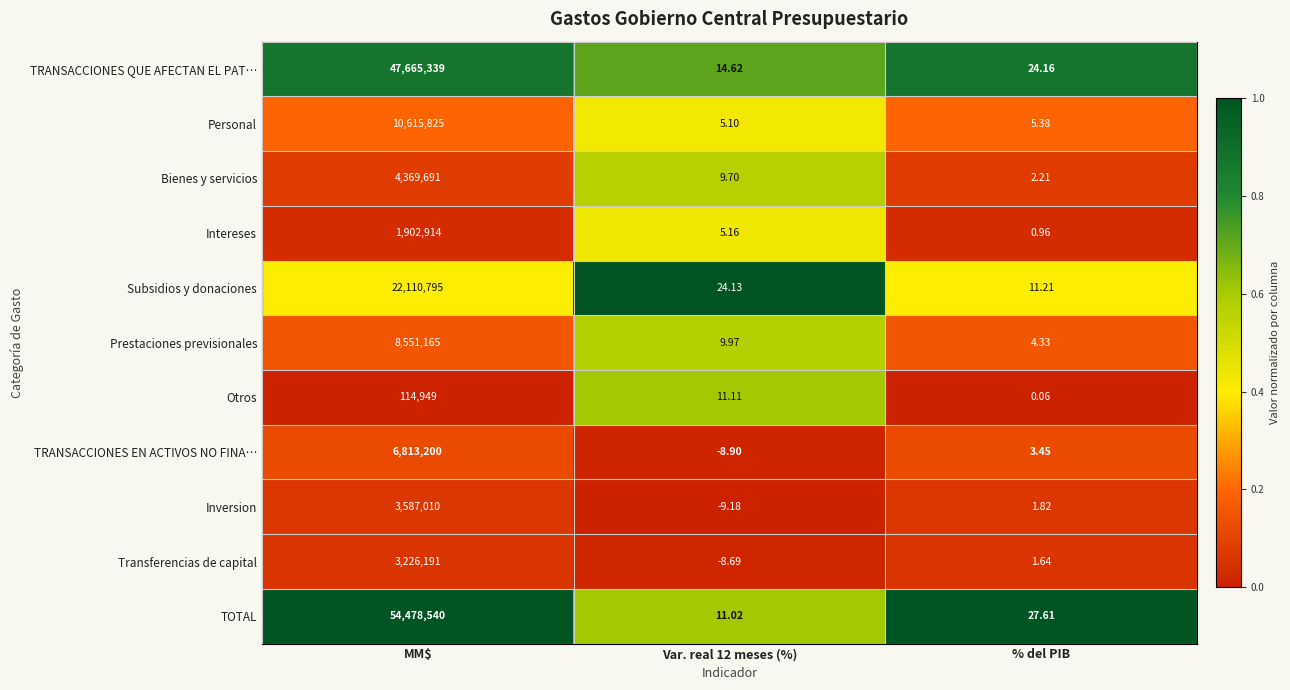

What is the difference between the highest and lowest values at Var. real 12 meses (%)?

33.3